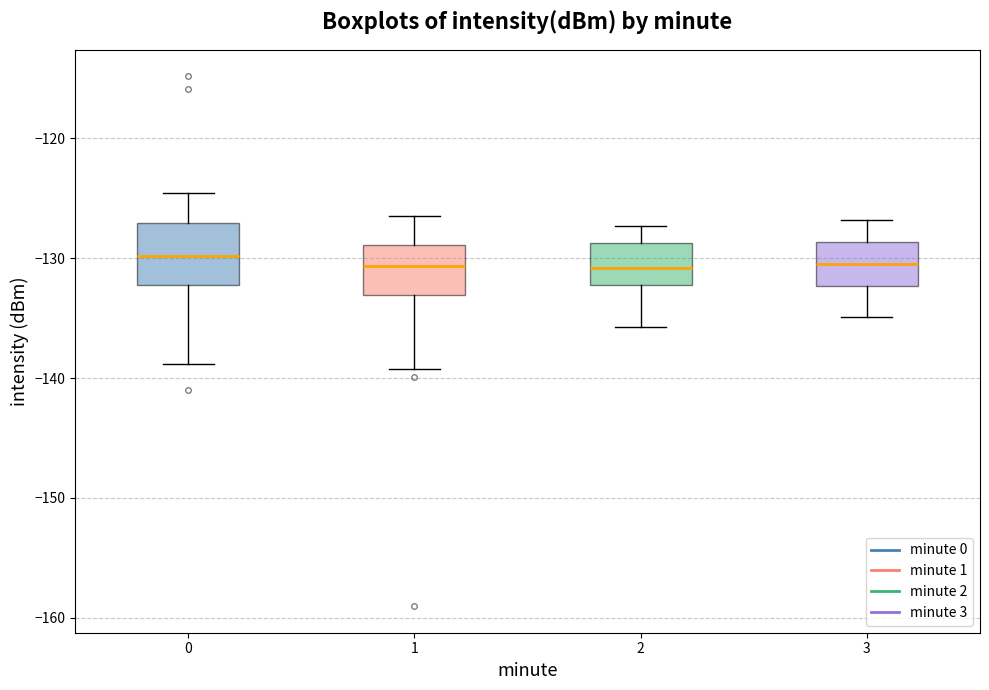

Where does the median line of the box at x = 0 sit on the y-axis? The values are not printed on the chart, so give them approximately, as read against the axis.

-130